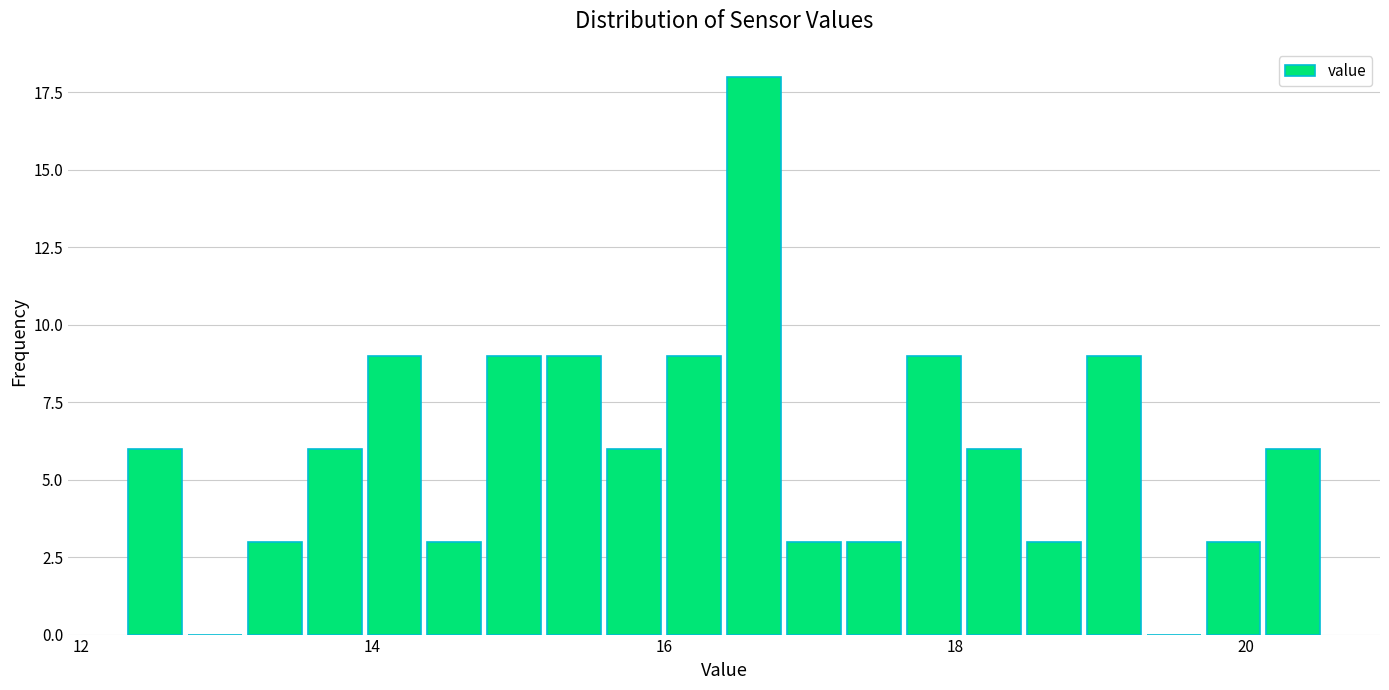

Around what value on the x-axis is the tallest bar? Give the approximate position of its centre, as read against the axis.

16.6